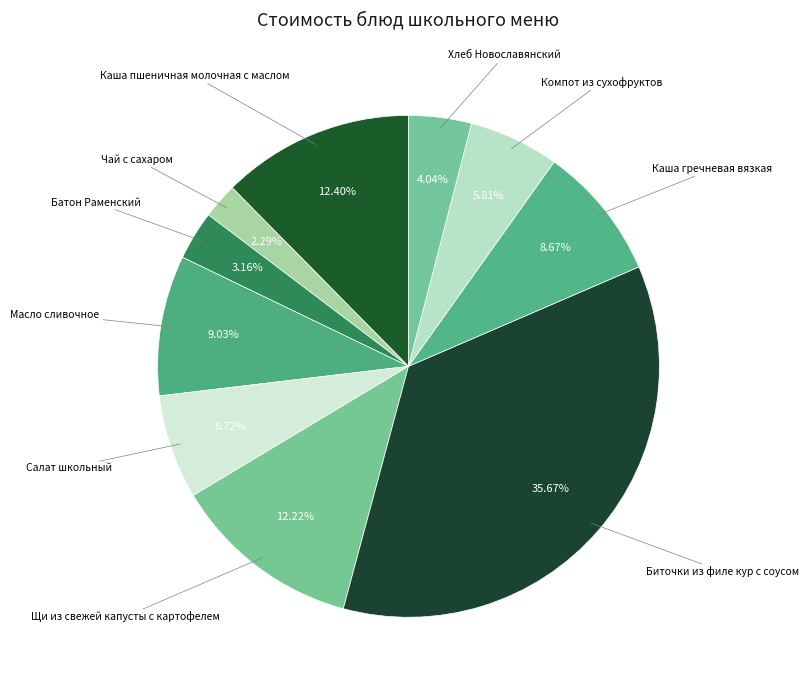

How many segments does this pie chart have?

10